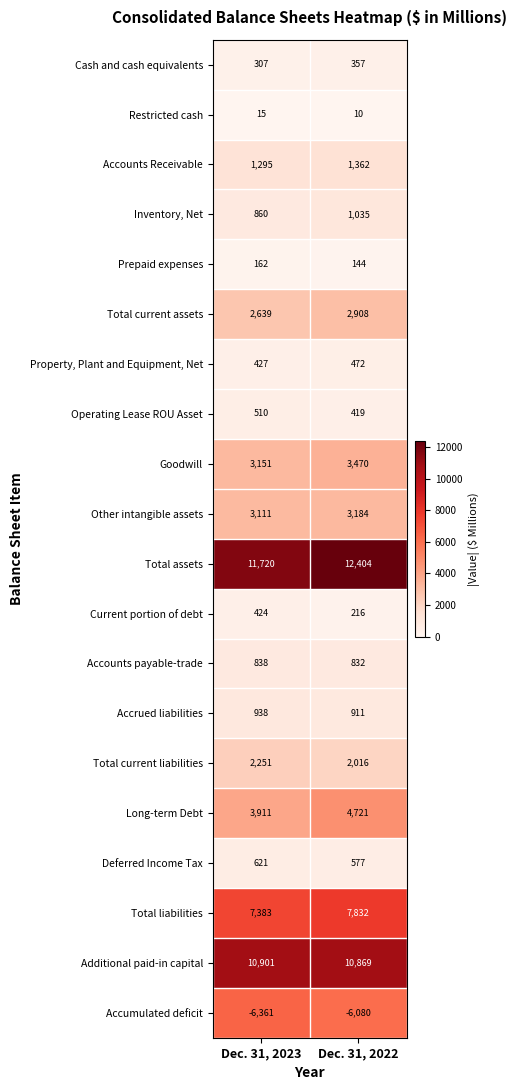

What is the minimum value shown in the chart?

-6361